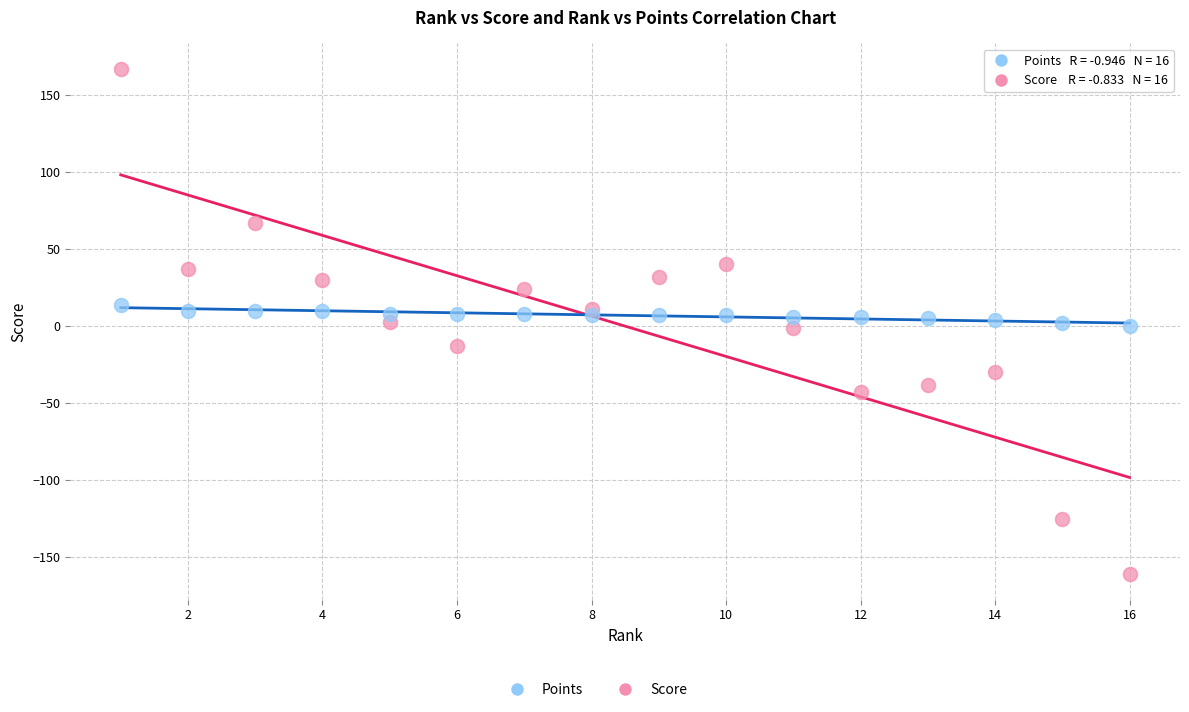

Which series has the widest spread of Y values?

Score